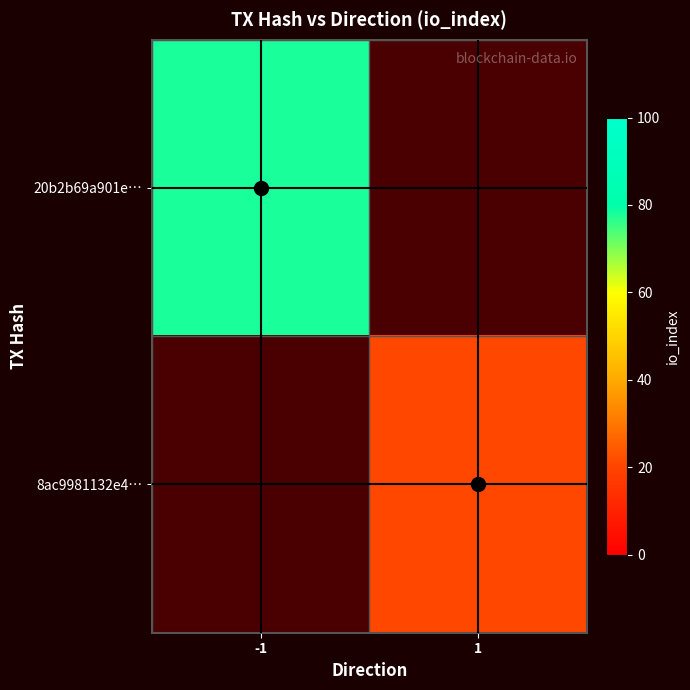

Which has a higher value, -1 or 1?

1